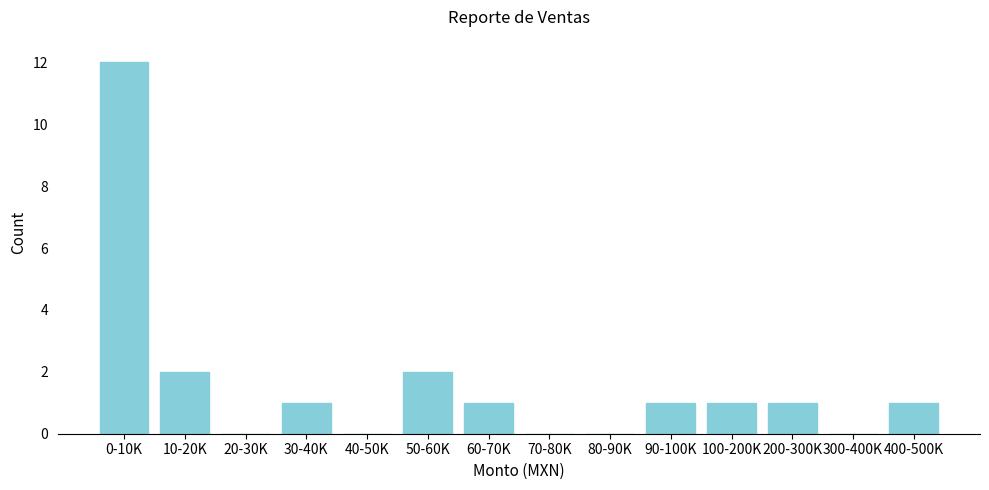

Reading left to right, what are all the values shown in this chart?

0-10K=12	10-20K=2	20-30K=0	30-40K=1	40-50K=0	50-60K=2	60-70K=1	70-80K=0	80-90K=0	90-100K=1	100-200K=1	200-300K=1	300-400K=0	400-500K=1